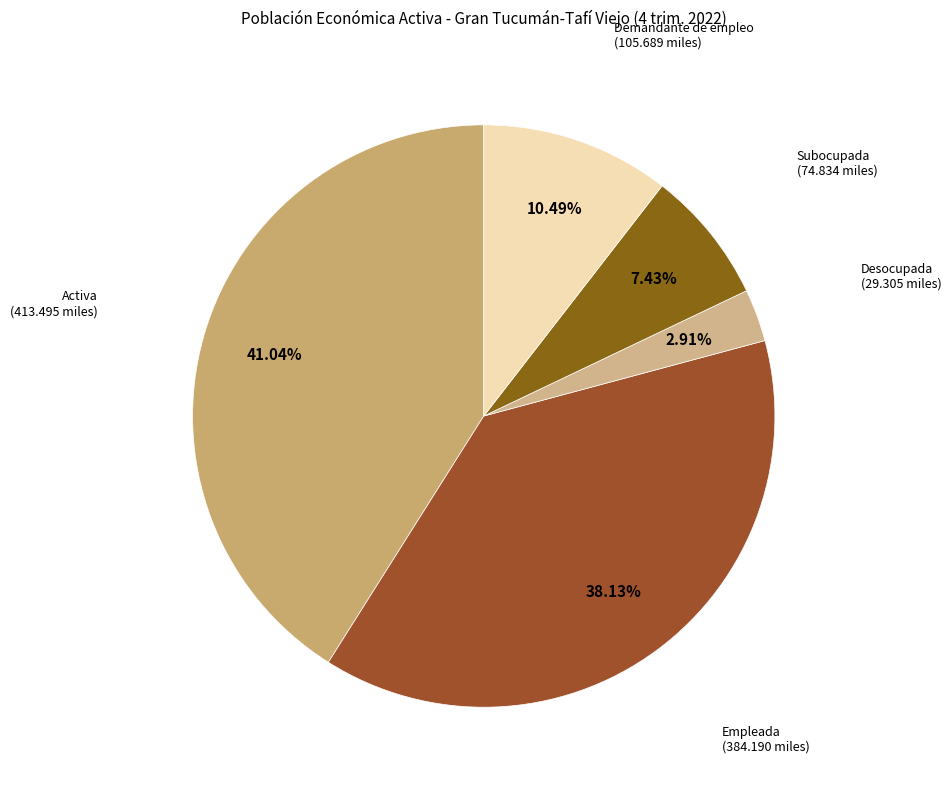

How many segments does this pie chart have?

5